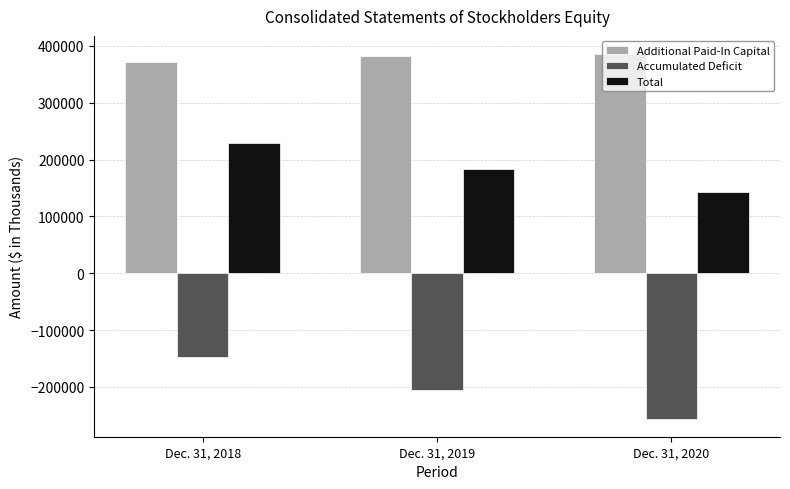

What is the sum of all Total values?

554942